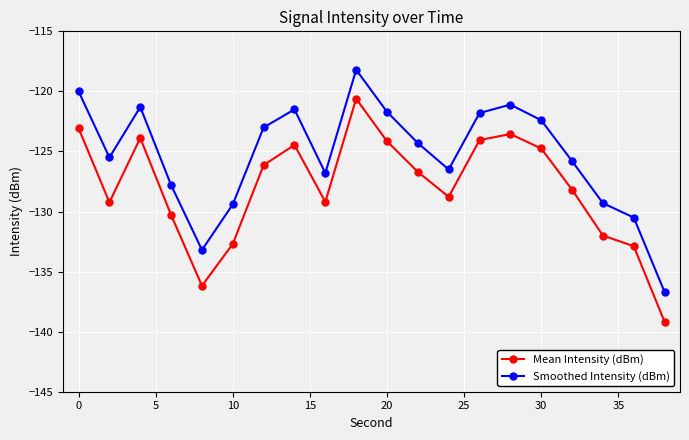

Does the chart display data point markers on the line(s)?

Yes